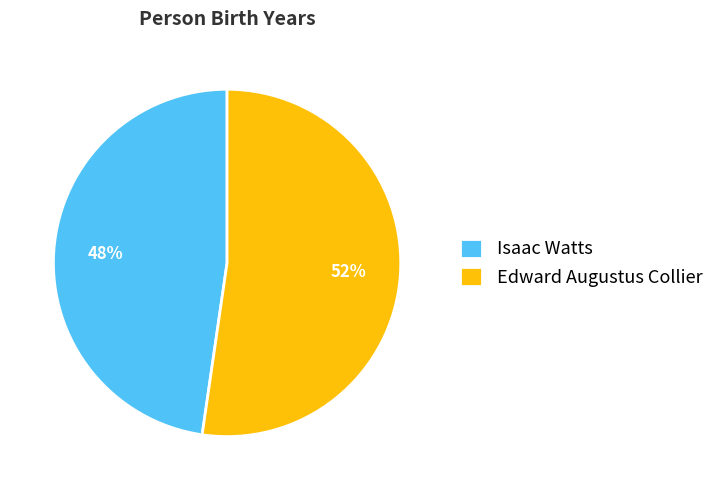

Is there a majority slice in this chart?

Yes